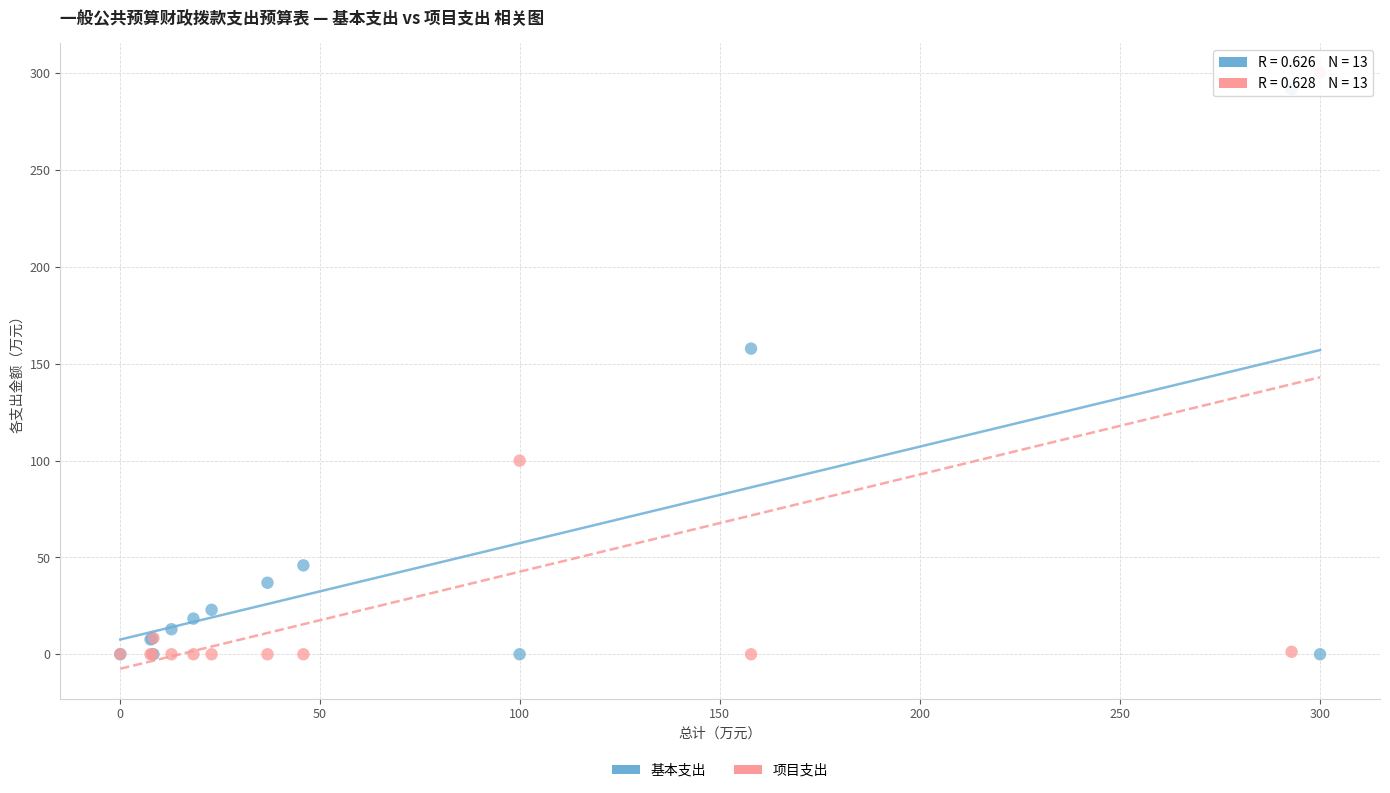

Which series reaches the maximum Y coordinate?

项目支出